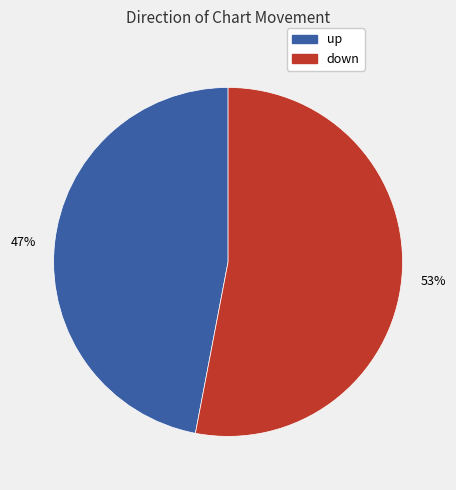

Rank the categories by value from lowest to highest.

up, down